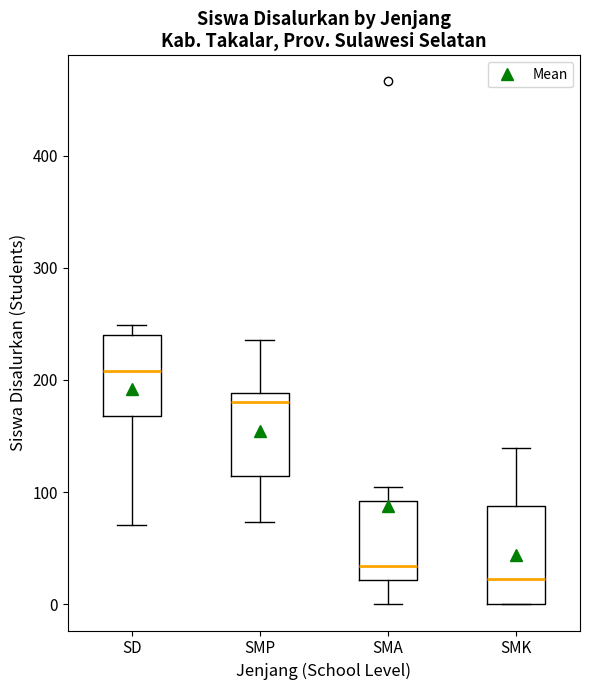

Which box has the lowest median line?

SMK